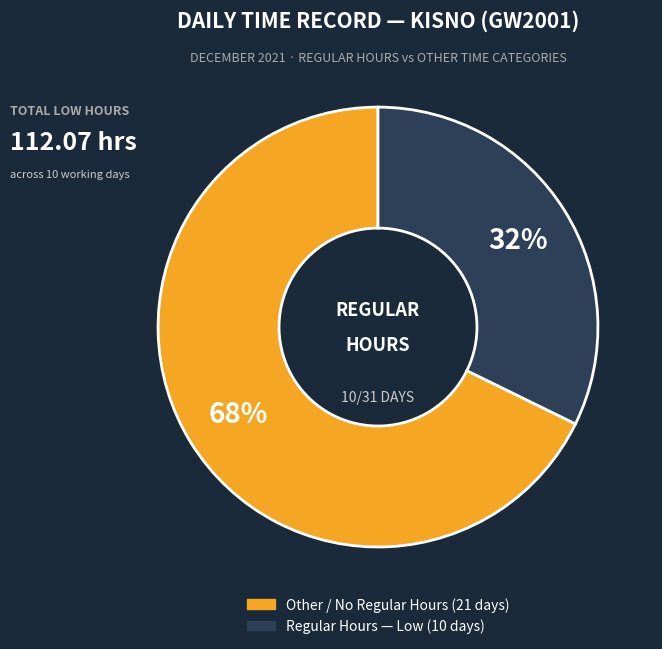

Is there a majority slice in this chart?

Yes